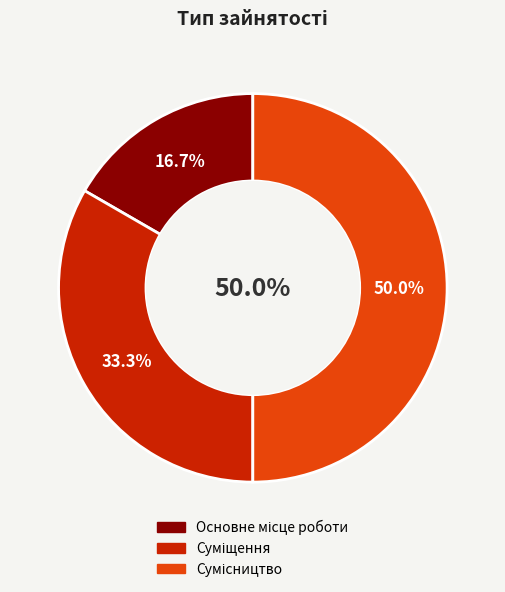

Rank the categories by value from lowest to highest.

Основне місце роботи, Суміщення, Сумісництво